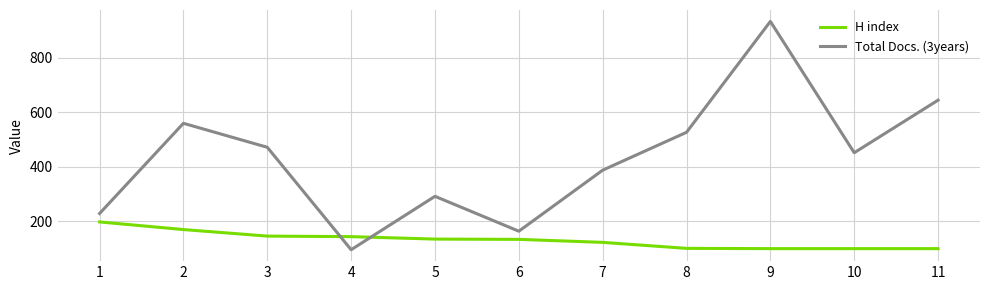

Does the chart display data point markers on the line(s)?

No